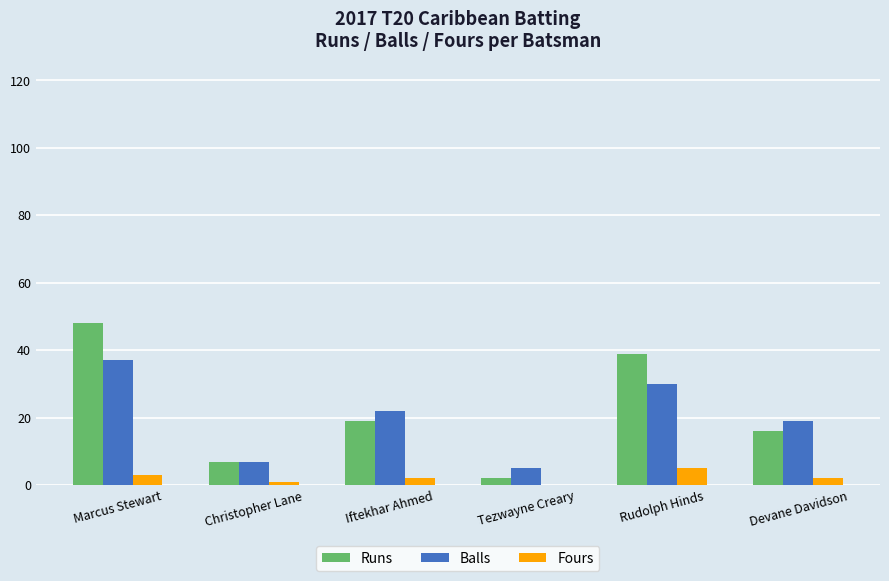

At which category is the sum across all series the highest?

Marcus Stewart